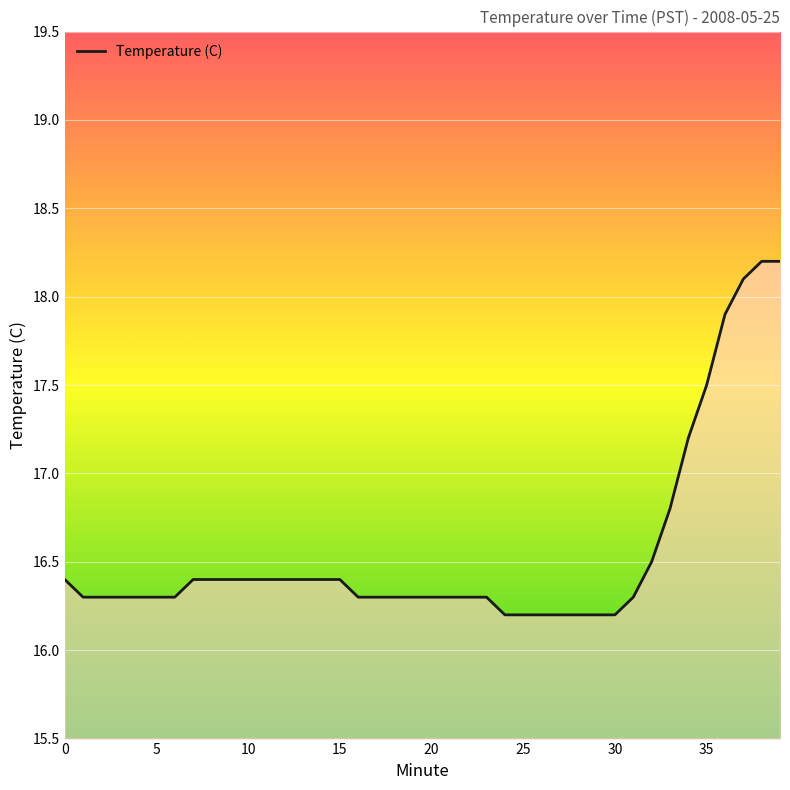

What is the smallest value displayed?

16.2